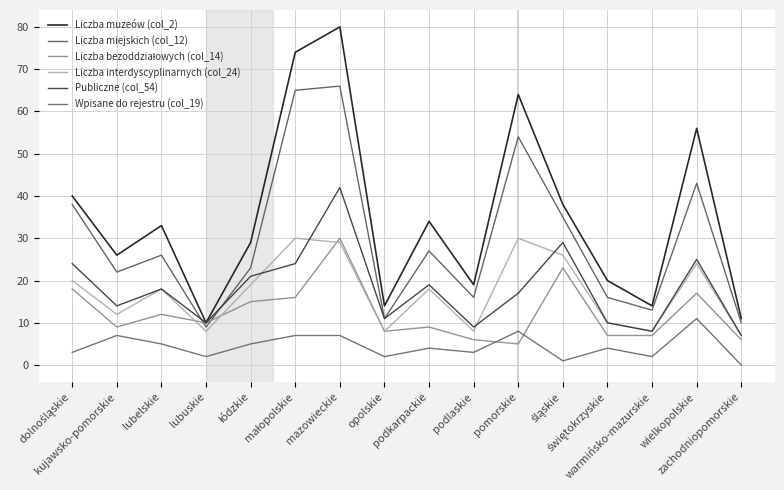

Reading left to right, extract all data points from this chart.

Liczba muzeów (col_2): 40	26	33	10	29	74	80	14	34	19	64	38	20	14	56	11
Liczba miejskich (col_12): 38	22	26	9	23	65	66	11	27	16	54	35	16	13	43	10
Liczba bezoddziałowych (col_14): 18	9	12	10	15	16	30	8	9	6	5	23	7	7	17	6
Liczba interdyscyplinarnych (col_24): 20	12	18	8	19	30	29	8	18	8	30	26	10	8	24	7
Publiczne (col_54): 24	14	18	10	21	24	42	11	19	9	17	29	10	8	25	7
Wpisane do rejestru (col_19): 3	7	5	2	5	7	7	2	4	3	8	1	4	2	11	0